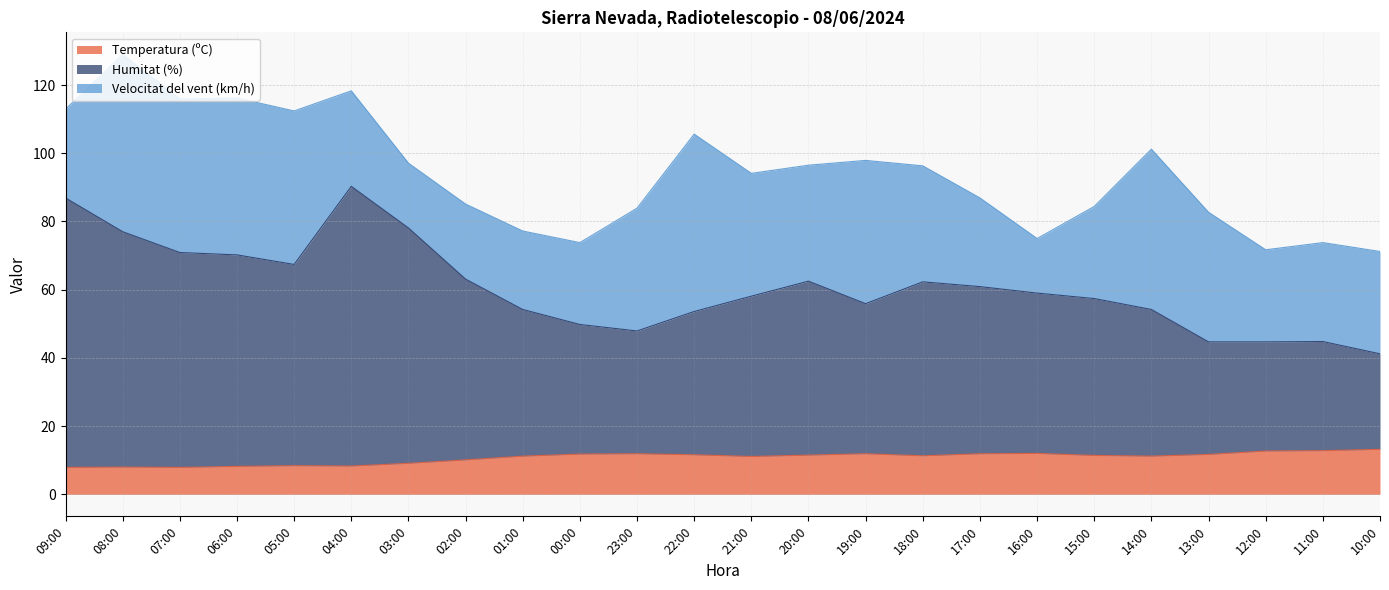

What is the minimum value for Temperatura (ºC)?

7.9